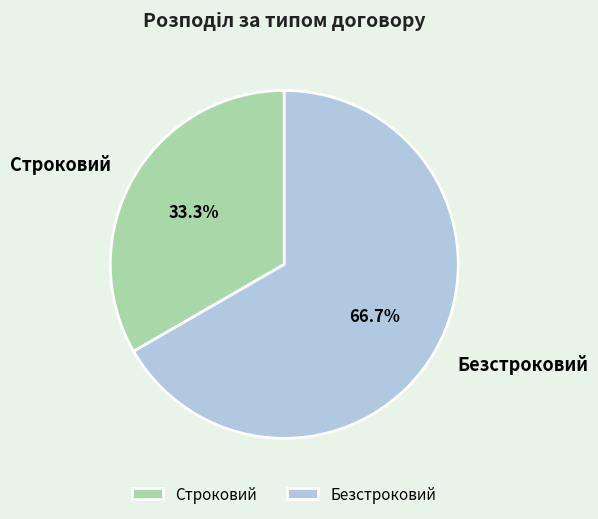

How many slices are in this pie chart?

2